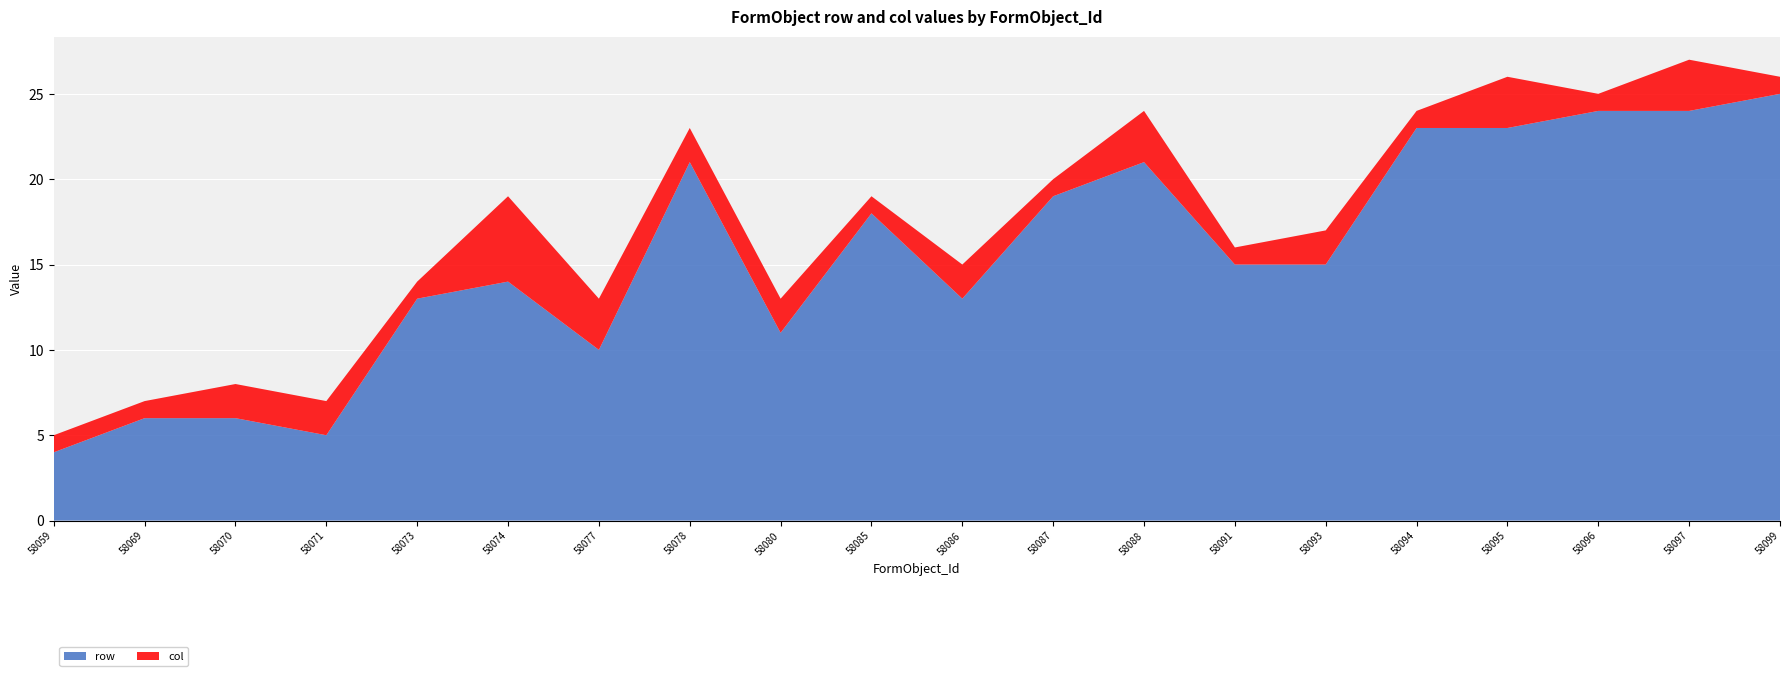

Reading right to left, transcribe all the data shown in this chart.

row: 25	24	24	23	23	15	15	21	19	13	18	11	21	10	14	13	5	6	6	4
col: 1	3	1	3	1	2	1	3	1	2	1	2	2	3	5	1	2	2	1	1